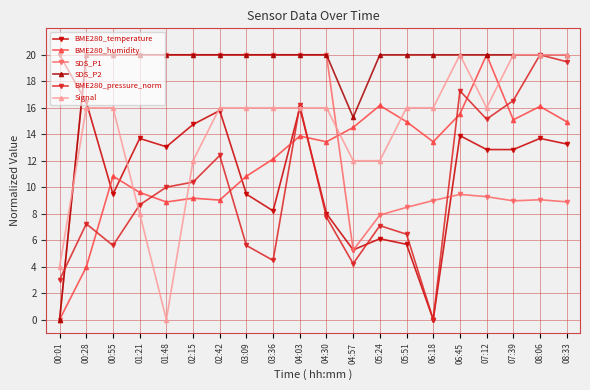

How many distinct data groups are displayed?

6